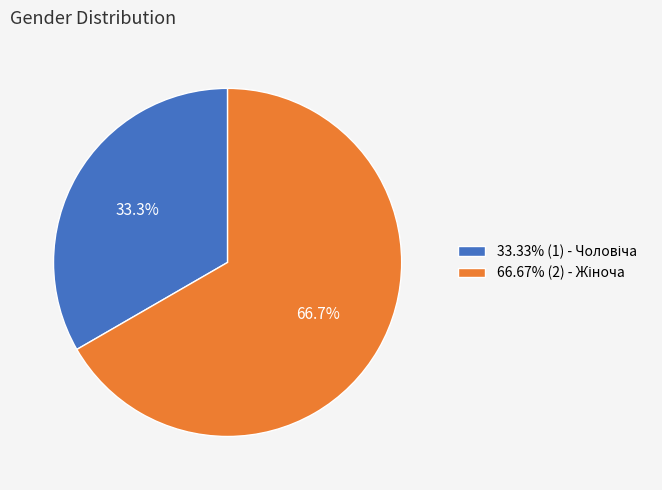

Is there a majority slice in this chart?

Yes